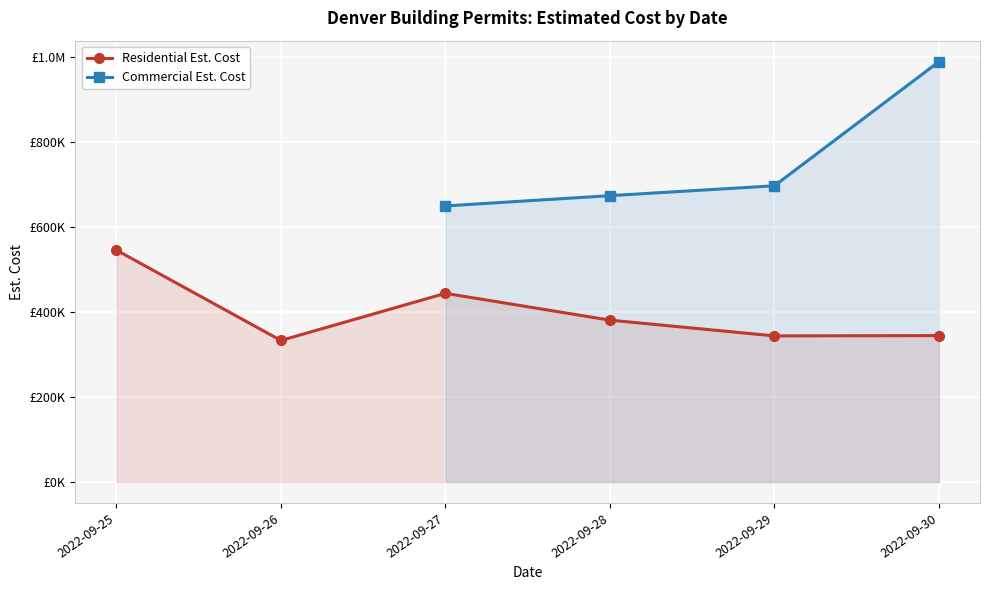

What is the total value across all series at 2022-09-29?

1041509.3